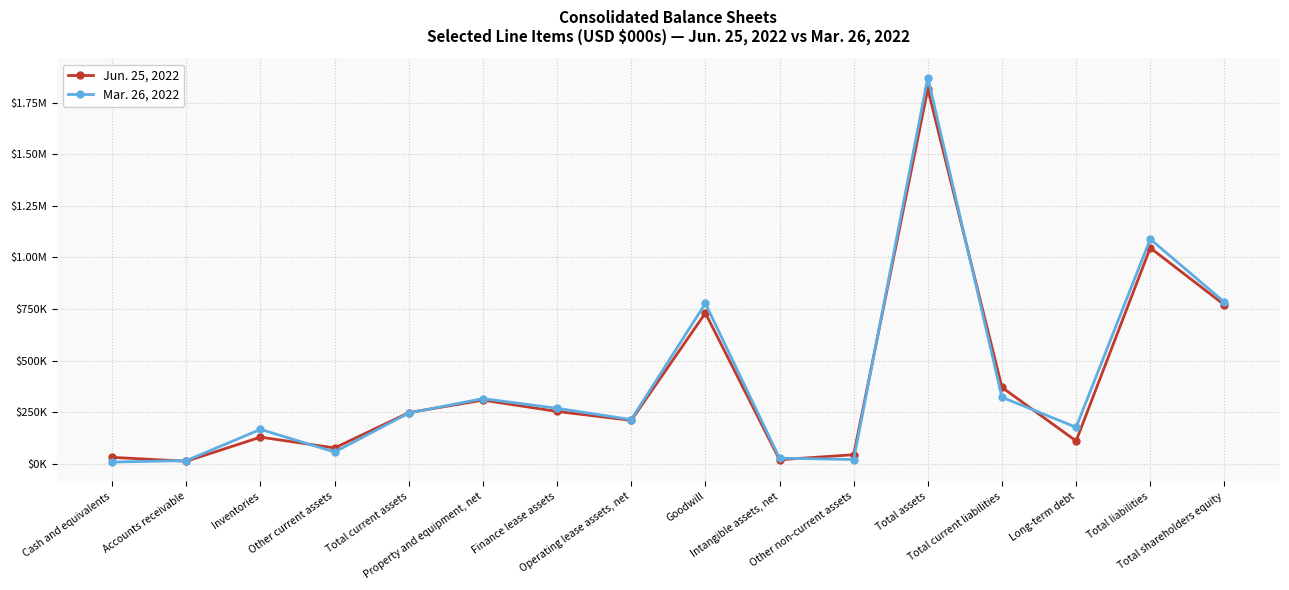

True or false: Jun. 25, 2022 and Mar. 26, 2022 cross at least once.

True